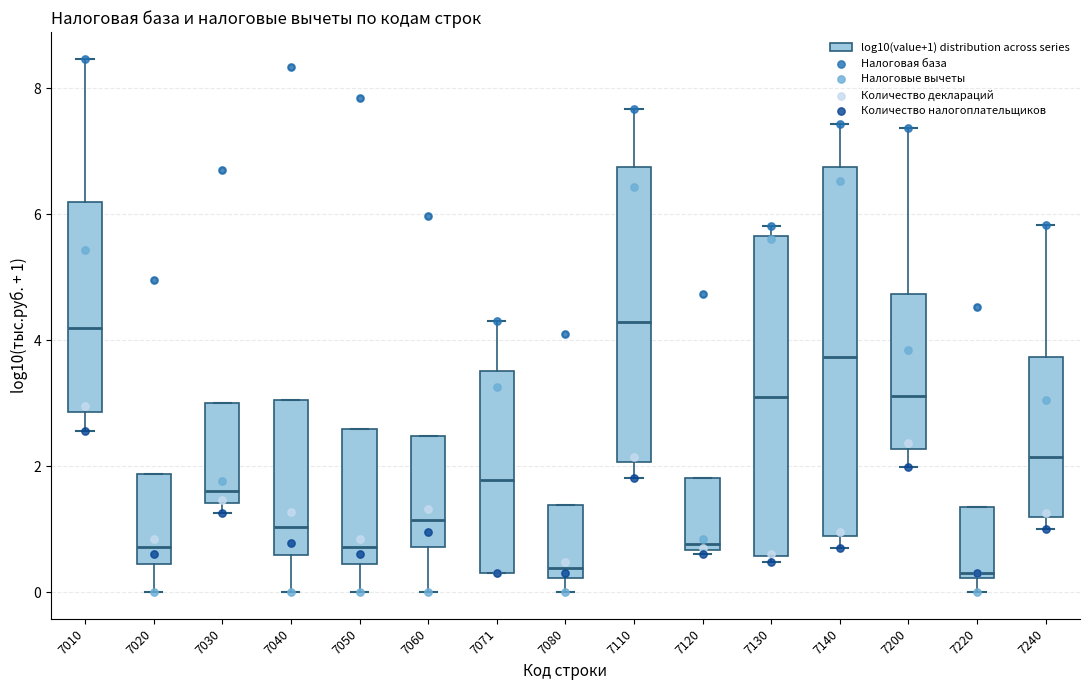

Reading left to right, transcribe this box plot: for each box, give where its median line is, the range the box spans, and where its two whiskers end, as read against the y-axis. The values are not printed on the chart, so give them approximately, as read against the axis.

7010: median 4.2, box 2.8 to 6.2, whiskers 2.6 to 8.4
7020: median 0.8, box 0.4 to 1.8, whiskers 0.0 to 1.8
7030: median 1.6, box 1.4 to 3.0, whiskers 1.2 to 3.0
7040: median 1.0, box 0.6 to 3.0, whiskers 0.0 to 3.0
7050: median 0.8, box 0.4 to 2.6, whiskers 0.0 to 2.6
7060: median 1.2, box 0.8 to 2.4, whiskers 0.0 to 2.4
7071: median 1.8, box 0.4 to 3.6, whiskers 0.4 to 4.4
7080: median 0.4, box 0.2 to 1.4, whiskers 0.0 to 1.4
7110: median 4.2, box 2.0 to 6.8, whiskers 1.8 to 7.6
7120: median 0.8, box 0.6 to 1.8, whiskers 0.6 (just below the box's lower edge) to 1.8
7130: median 3.2, box 0.6 to 5.6, whiskers 0.4 to 5.8
7140: median 3.8, box 0.8 to 6.8, whiskers 0.6 to 7.4
7200: median 3.2, box 2.2 to 4.8, whiskers 2.0 to 7.4
7220: median 0.4, box 0.2 to 1.4, whiskers 0.0 to 1.4
7240: median 2.2, box 1.2 to 3.8, whiskers 1.0 to 5.8